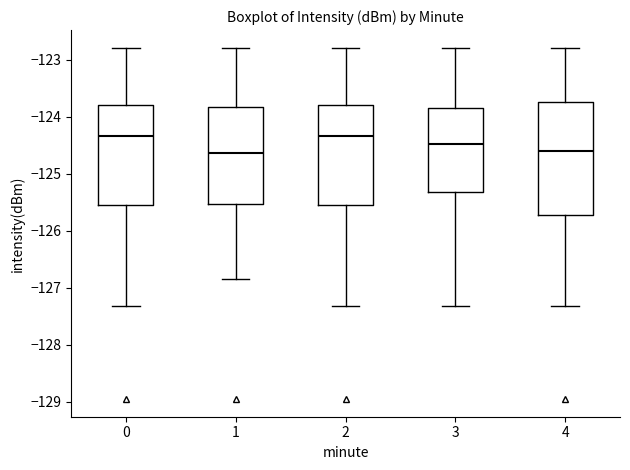

Reading left to right, read every box against the y-axis: the position of its median line, the range the box covers, and the ends of its whiskers. The values are not printed on the chart, so give them approximately, as read against the axis.

0: median -124.3, box -125.5 to -123.8, whiskers -127.3 to -122.8
1: median -124.6, box -125.5 to -123.8, whiskers -126.9 to -122.8
2: median -124.3, box -125.5 to -123.8, whiskers -127.3 to -122.8
3: median -124.5, box -125.3 to -123.8, whiskers -127.3 to -122.8
4: median -124.6, box -125.7 to -123.7, whiskers -127.3 to -122.8